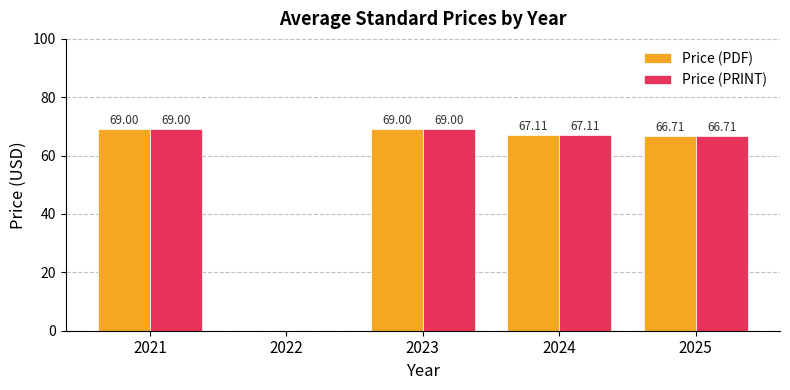

Does the chart contain stacked bars?

No